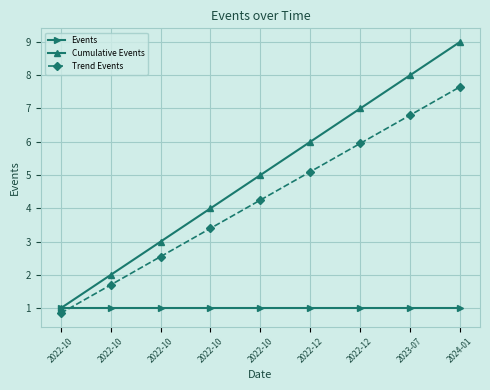

Rank the categories by Events value from highest to lowest.

2022-10, 2022-10, 2022-10, 2022-10, 2022-10, 2022-12, 2022-12, 2023-07, 2024-01